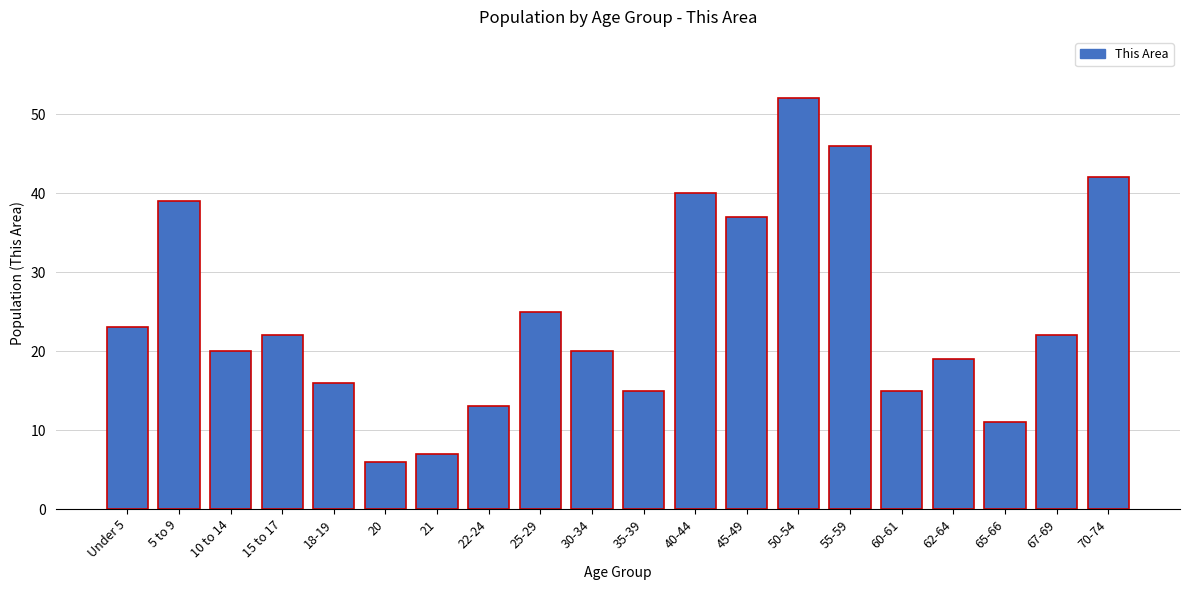

Reading right to left, list all the values displayed in this chart.

42	22	11	19	15	46	52	37	40	15	20	25	13	7	6	16	22	20	39	23